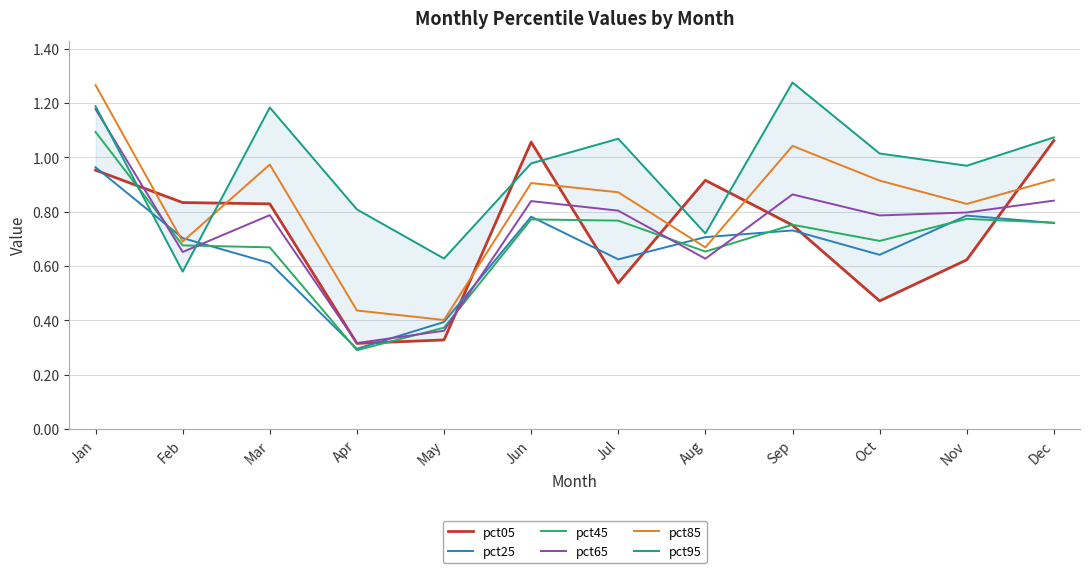

How many lines are shown in the chart?

6